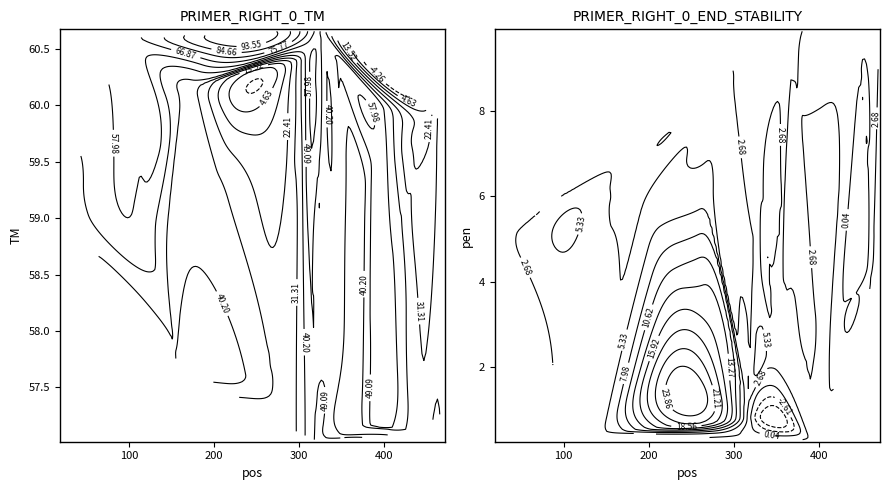

At which label does PRIMER_RIGHT_0_END_STABILITY first exceed 3?

97